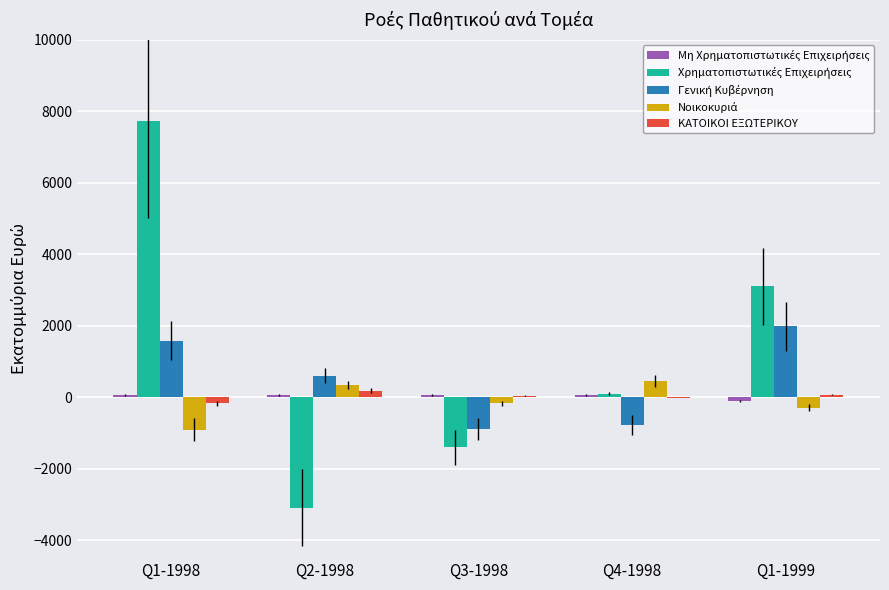

Is it true that ΚΑΤΟΙΚΟΙ ΕΞΩΤΕΡΙΚΟΥ equals 43.5 at Q3-1998?

True